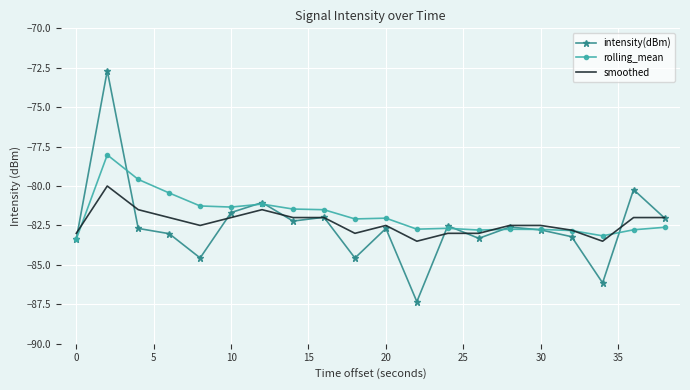

Rank the series by their maximum value, from highest to lowest.

intensity(dBm), rolling_mean, smoothed